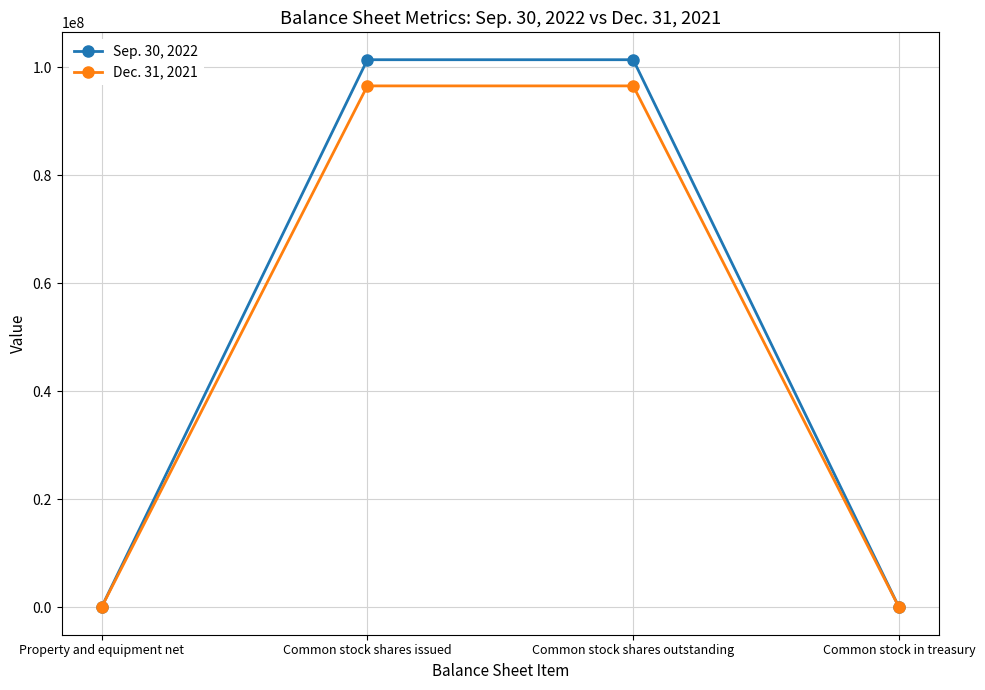

How many values in the Dec. 31, 2021 series are below 96546611?

2